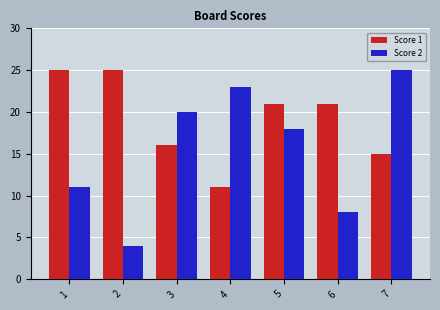

What is the difference between the maximum and minimum values in the Score 2 series?

21